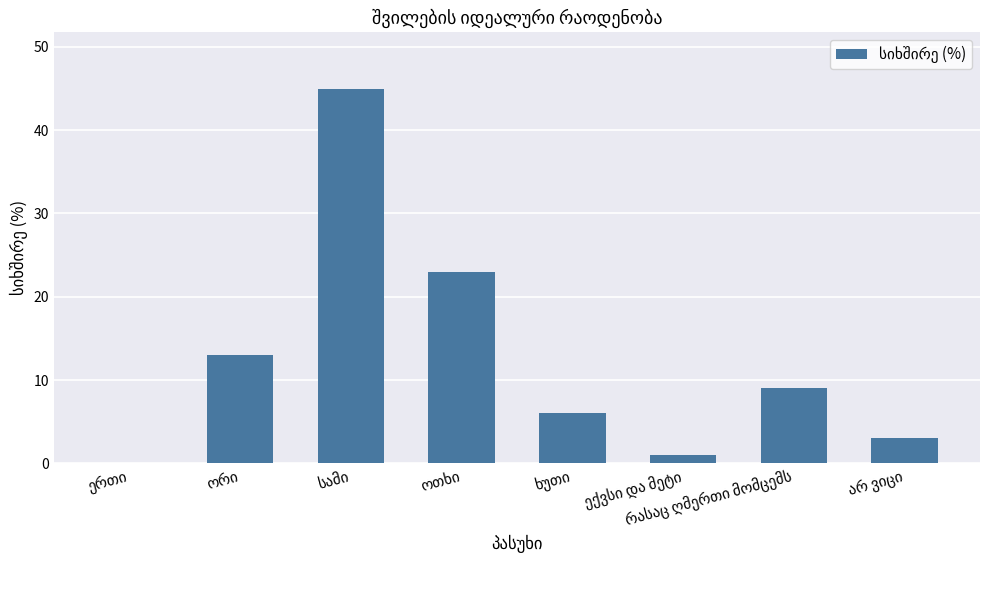

What is the sum of all values?

100